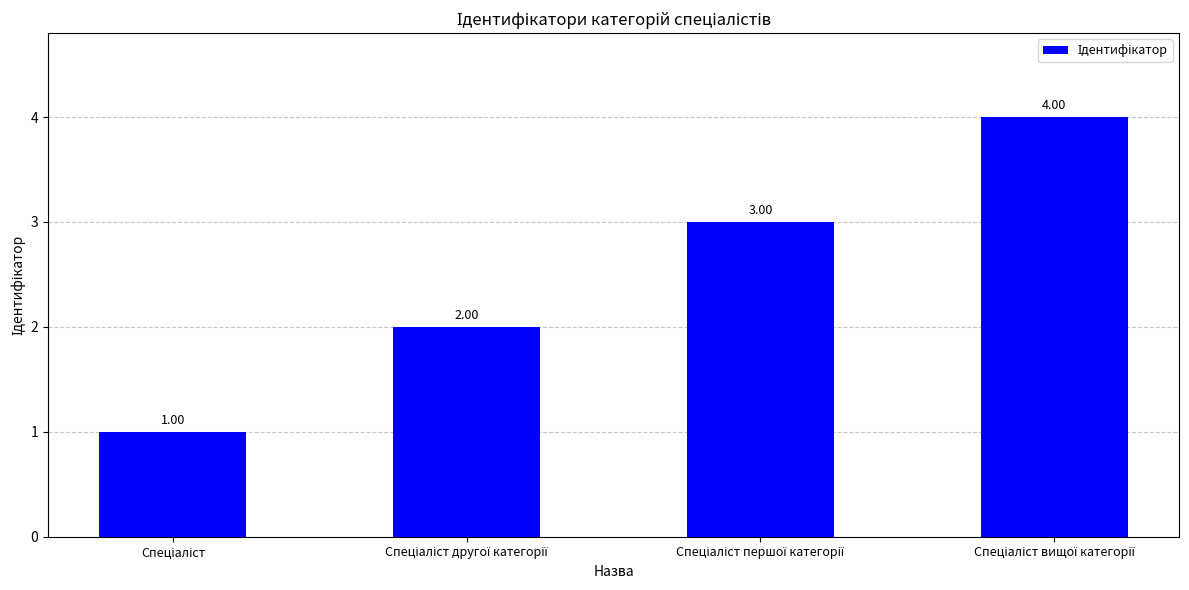

What is the sum of all values?

10